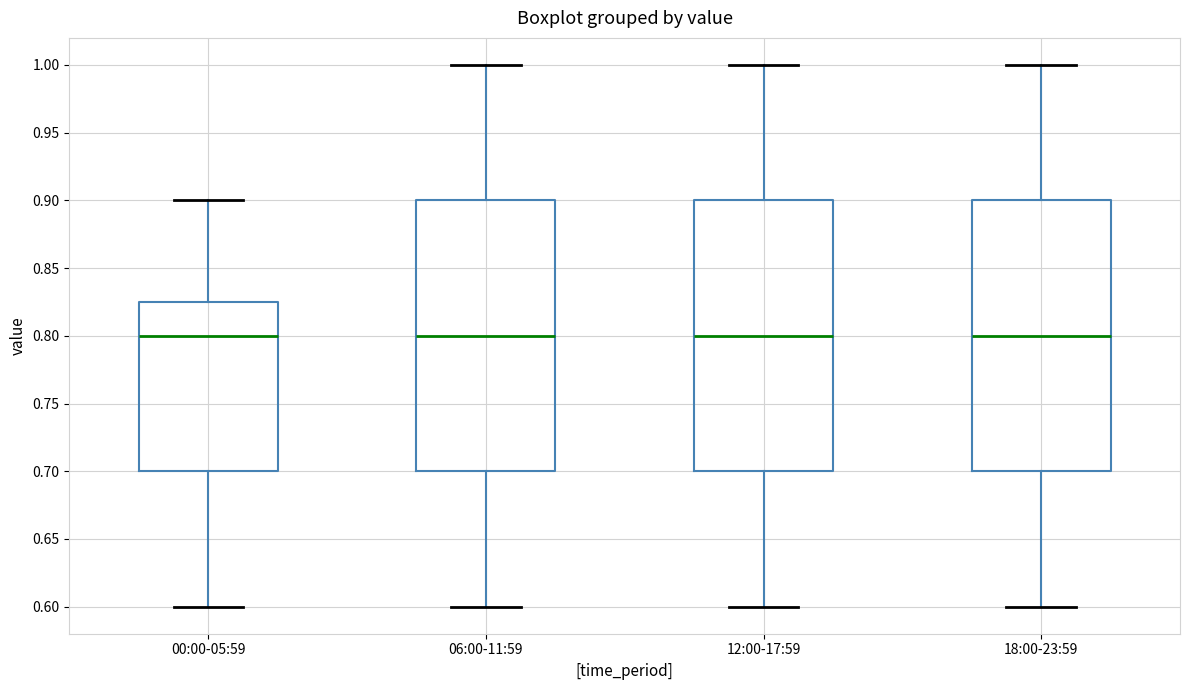

Where is the upper edge of the box for 18:00-23:59 on the y-axis? The values are not printed on the chart, so give them approximately, as read against the axis.

0.900